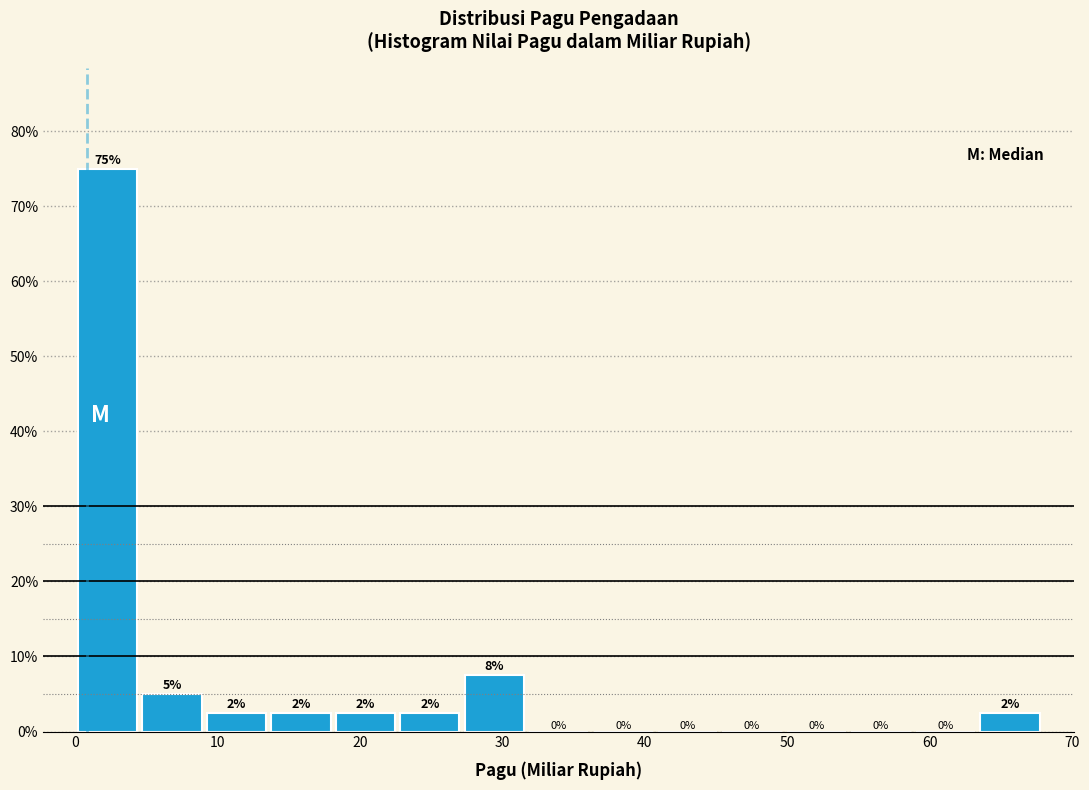

Over which range of the x-axis is the bar tallest?

0 to 5